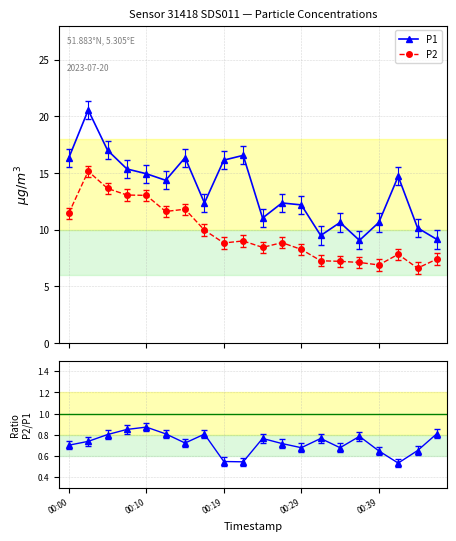

Does the chart have visible grid lines?

Yes